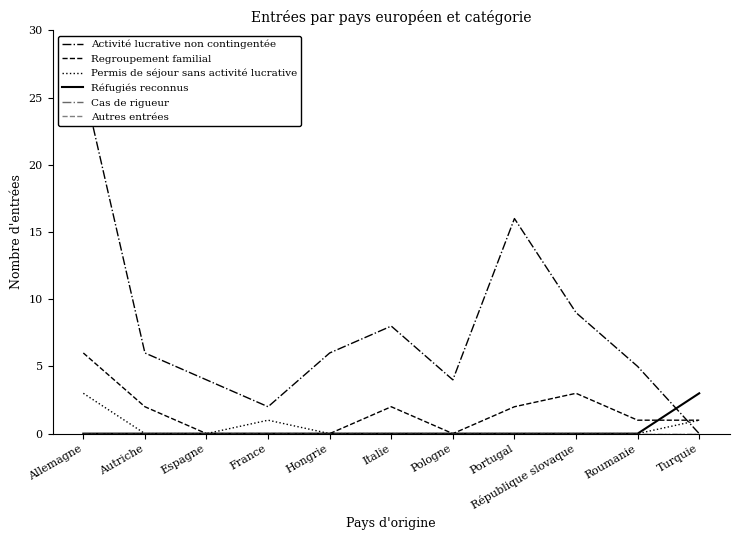

What is the difference between the maximum and second lowest values in the Réfugiés reconnus series?

3